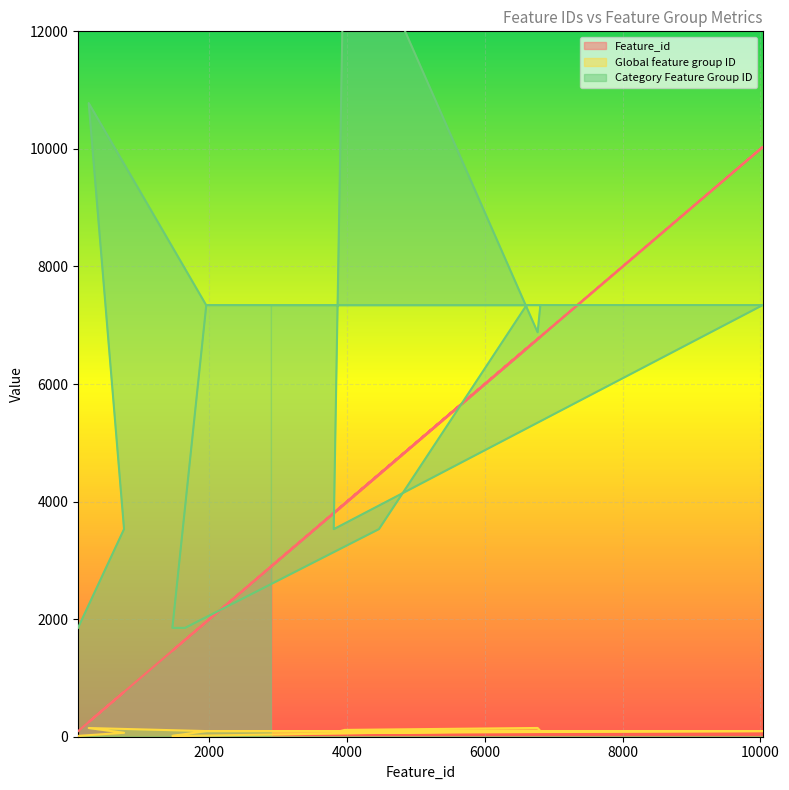

Between 6806 and 3965, which series saw the biggest shift?

Category Feature Group ID